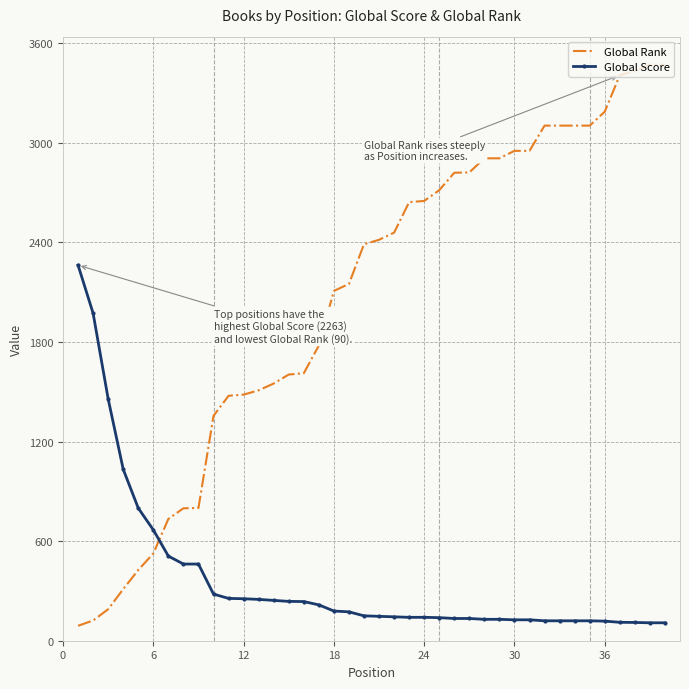

Which series has the largest total across all categories?

Global Rank